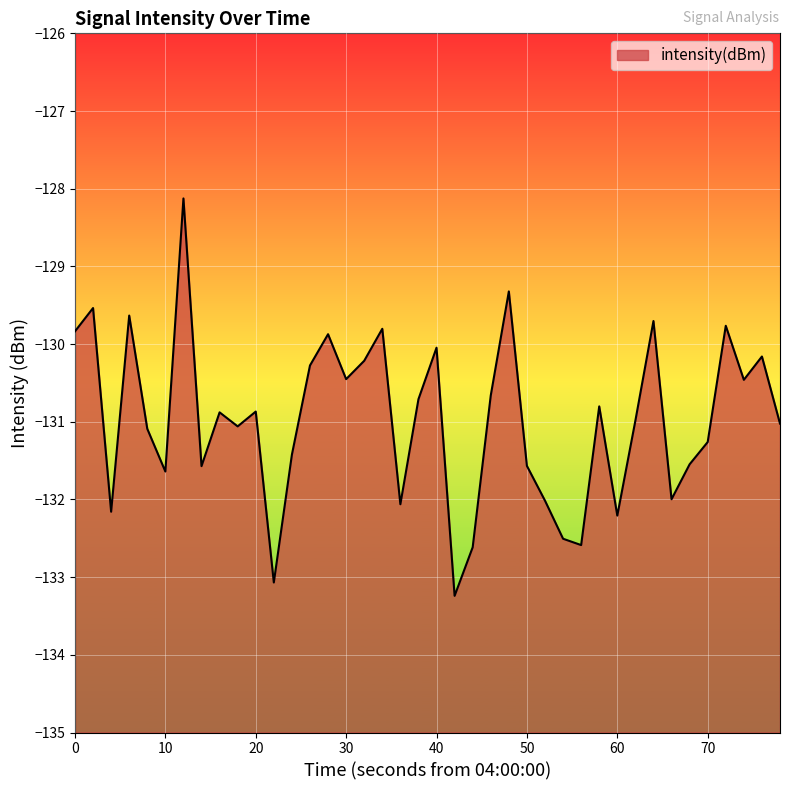

What is the sum of all values?

-5238.8